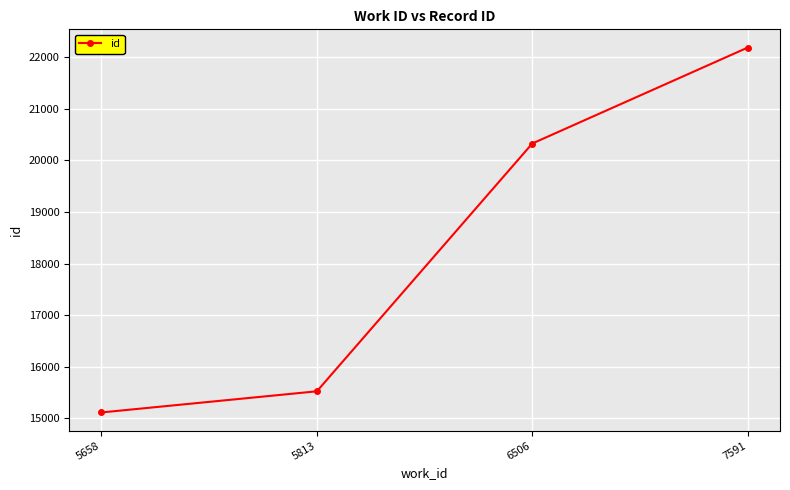

At which label is the value closest to 18651?

6506